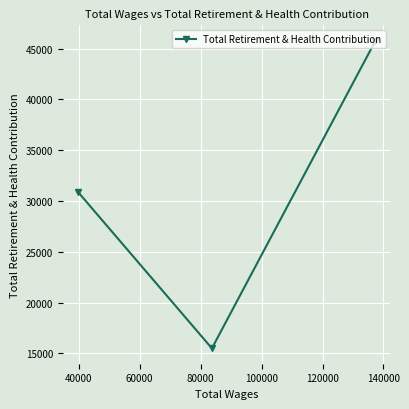

How many categories are shown in the chart?

3